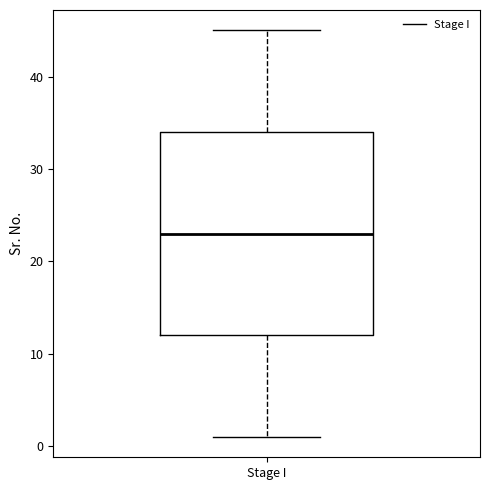

Read this box plot against the y-axis: the position of the median line, the range covered by the box, and the ends of both whiskers. The values are not printed on the chart, so give them approximately, as read against the axis.

median 23, box 12 to 34, whiskers 1 to 45